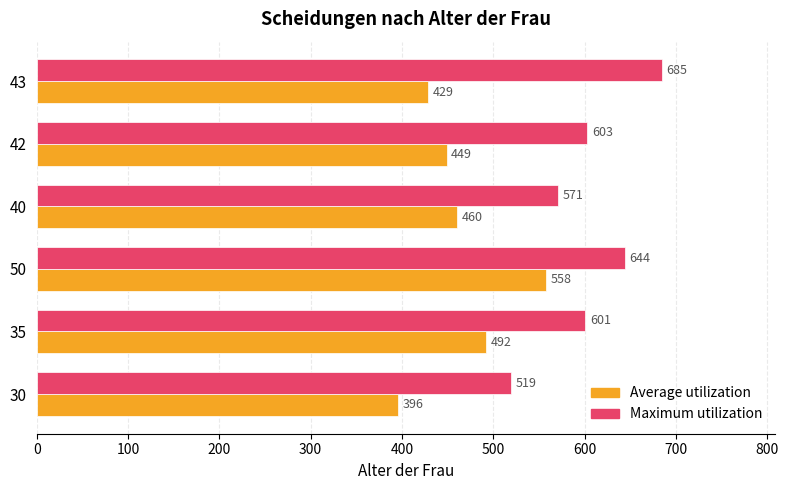

Rank the series by their maximum value, from highest to lowest.

Maximum utilization, Average utilization